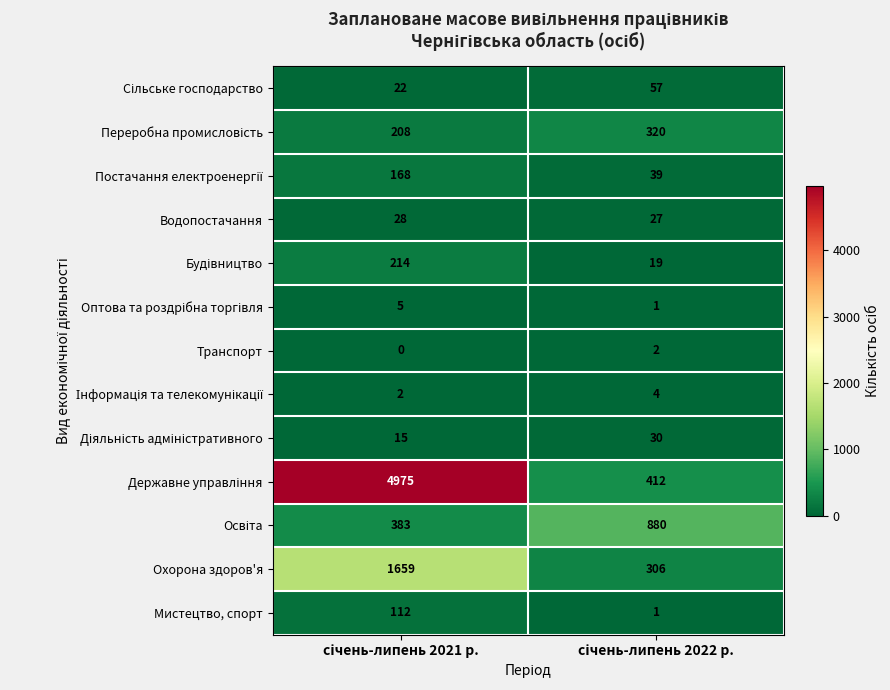

What is the sum of all Мистецтво, спорт values?

113